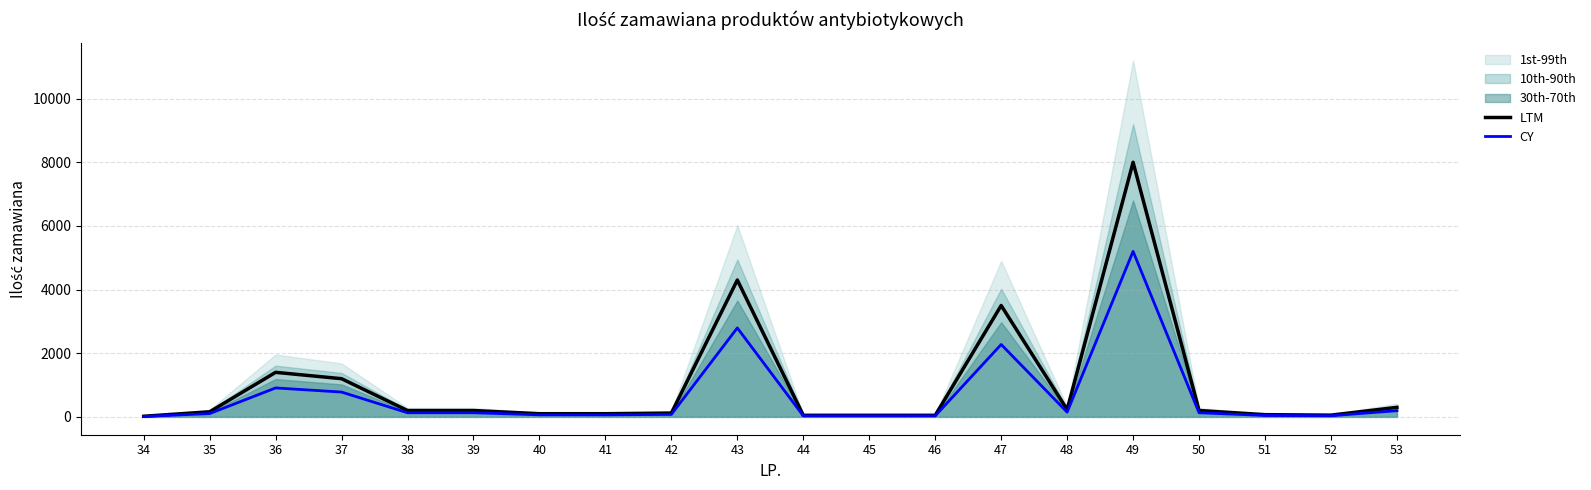

Read the LTM value at 37.

1200.0